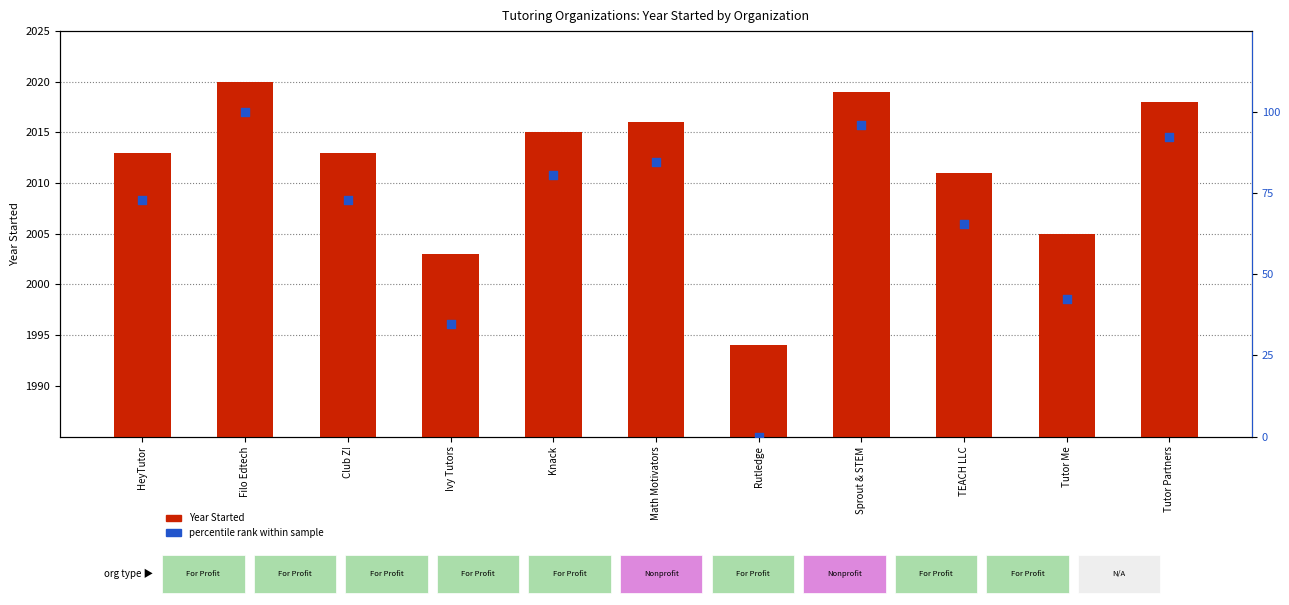

At how many categories does at least one series exceed 1219?

11